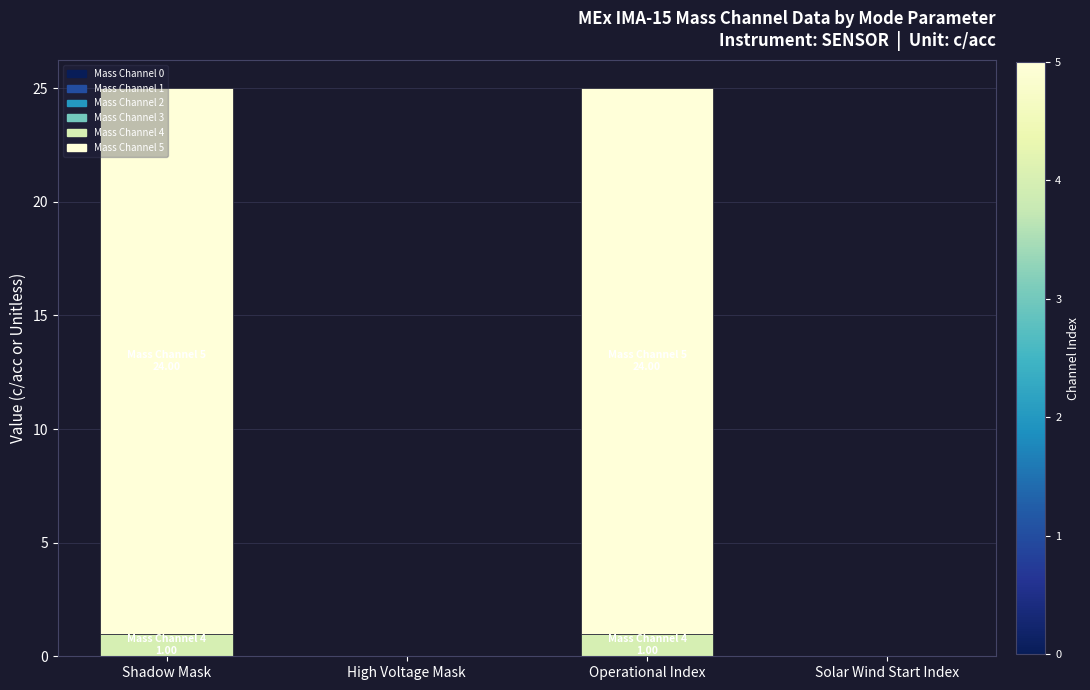

The Mass Channel 4 series shows 1 at Solar Wind Start Index. True or false?

False